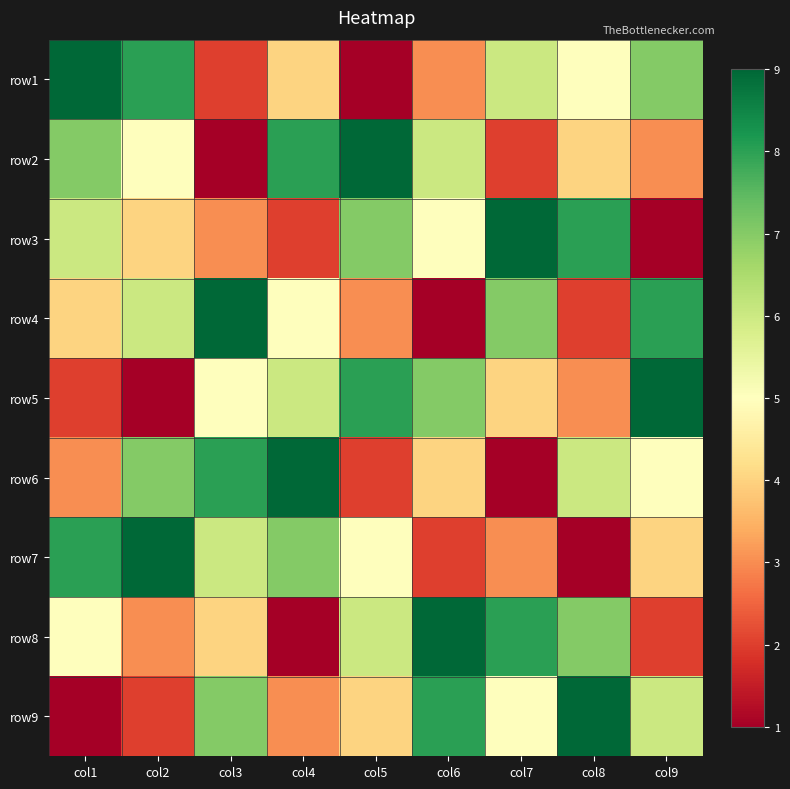

Count the number of data series in this chart.

9